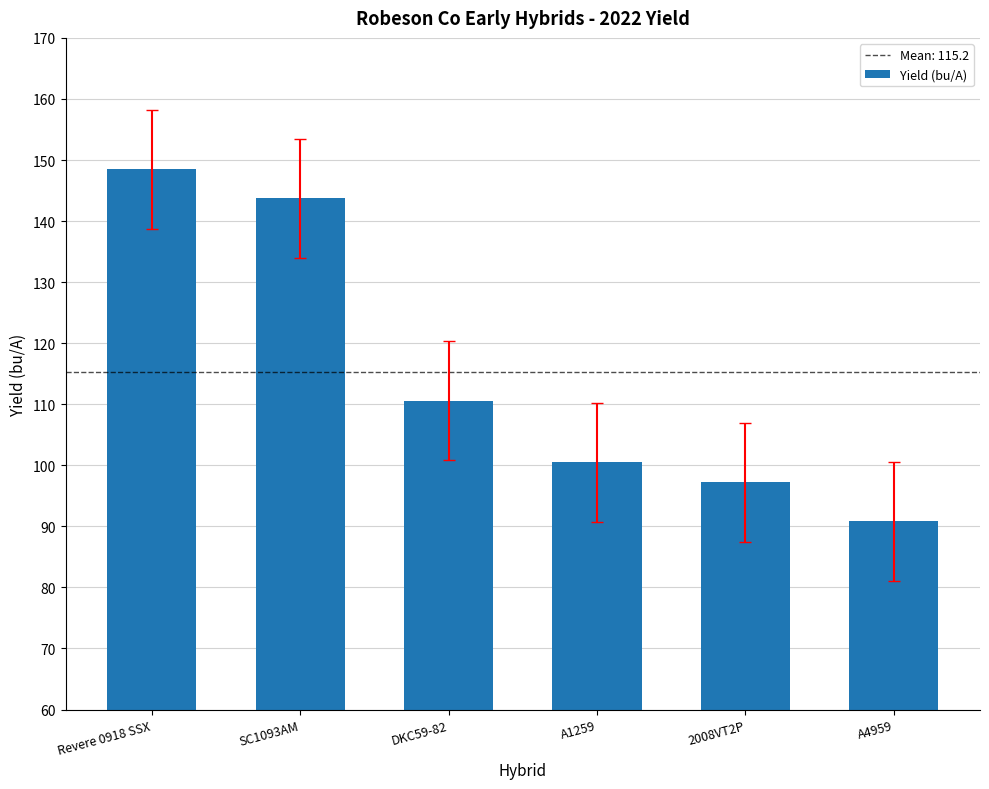

What is the label of the 2nd bar from the left?

SC1093AM